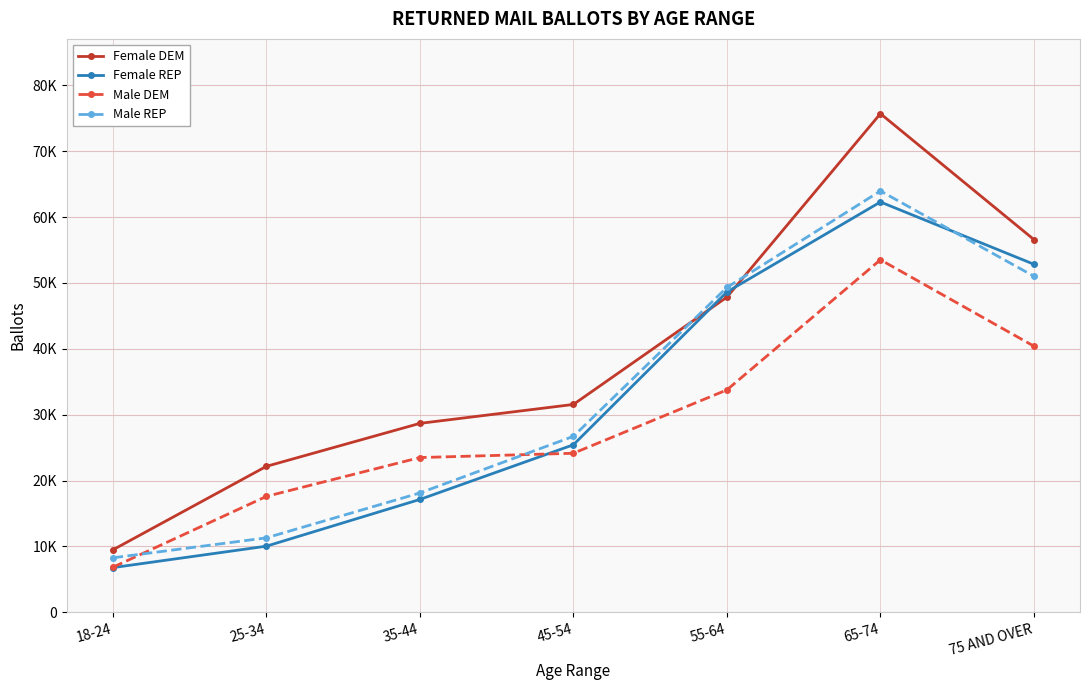

How many intersections are there between Female REP and Female DEM?

2